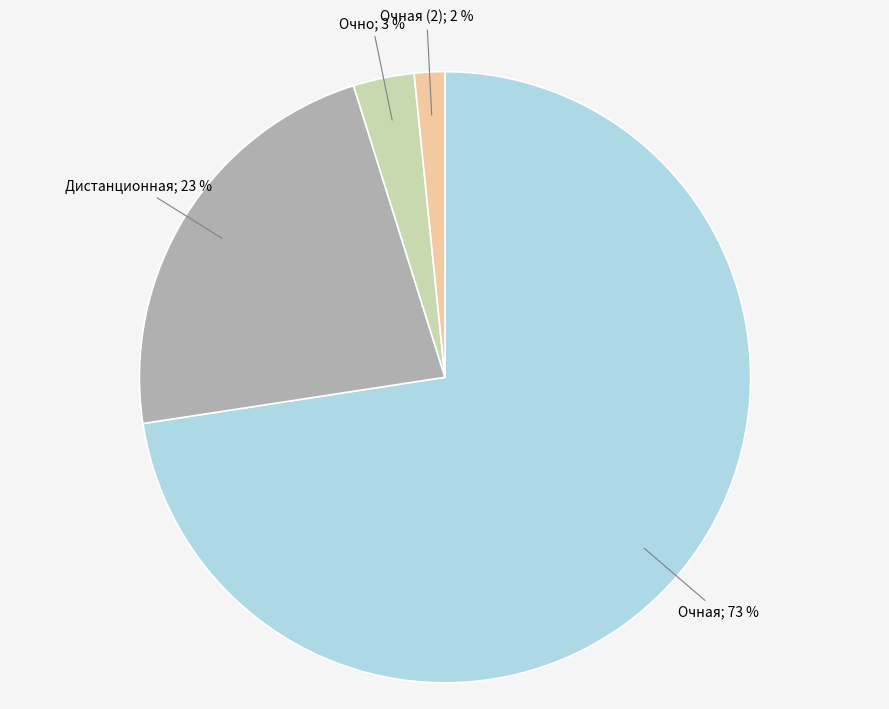

How many slices are in this pie chart?

4